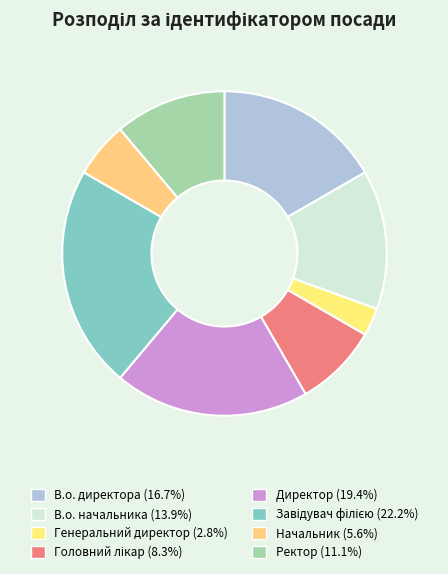

How many segments does this pie chart have?

8